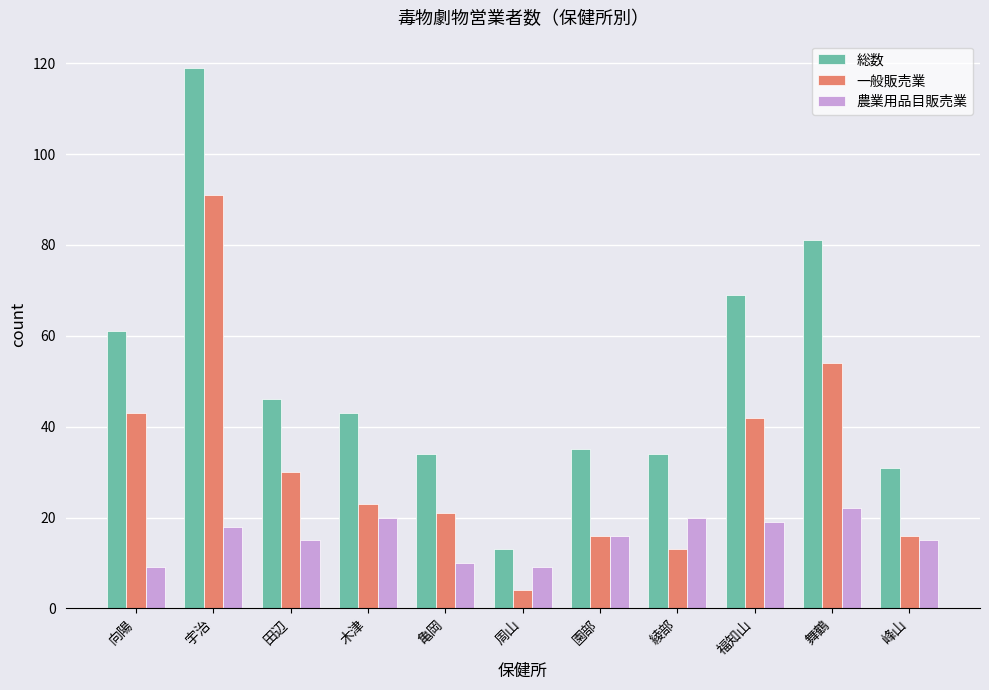

What is the label of the 10th bar from the left?

舞鶴